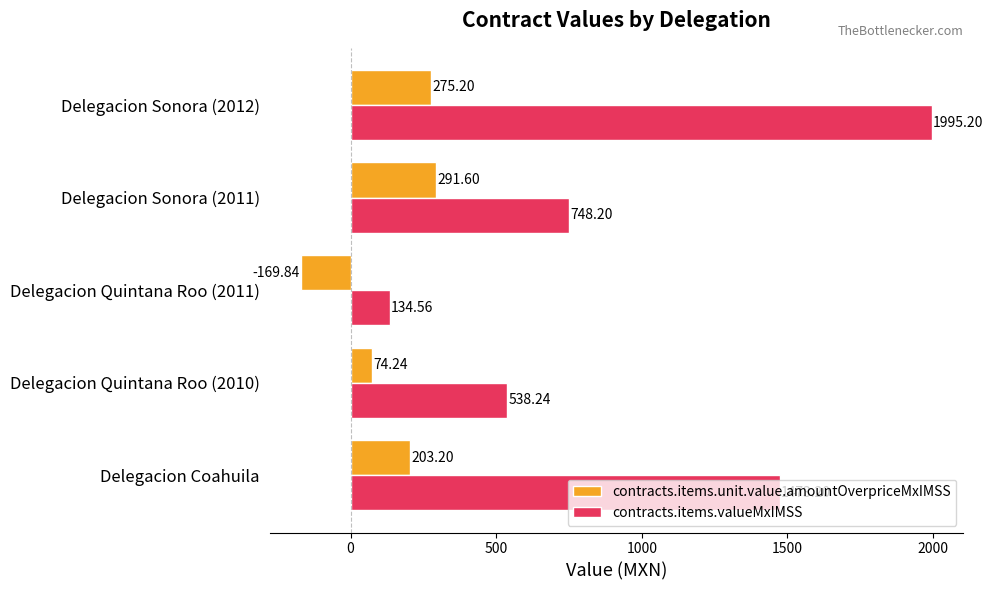

Which series has the largest total across all categories?

contracts.items.valueMxIMSS